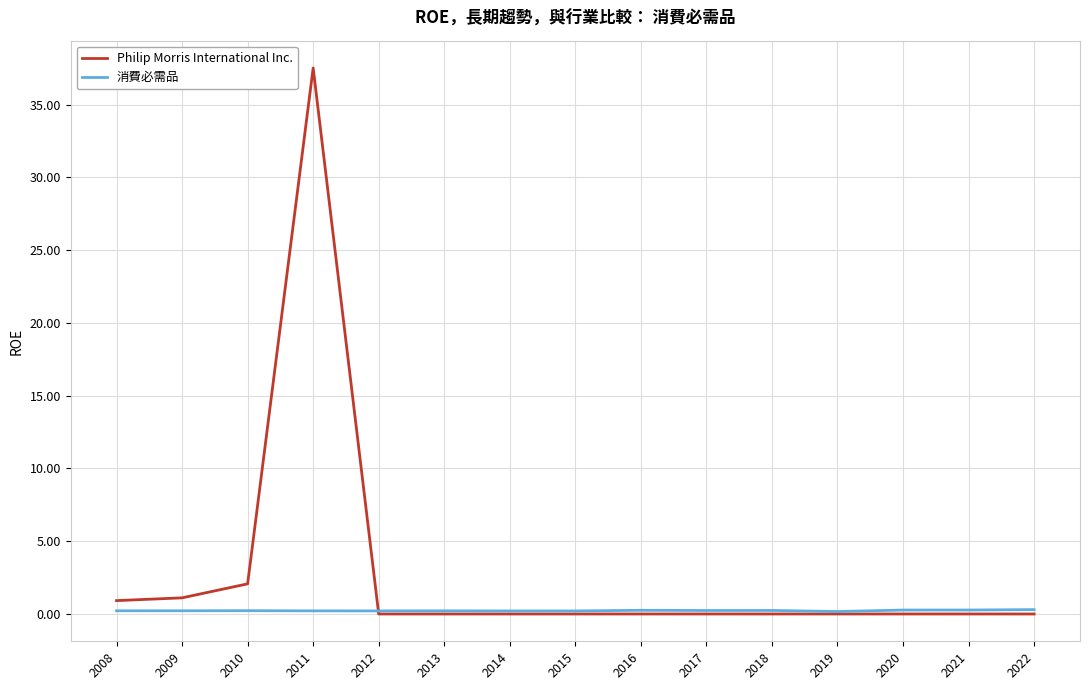

How many categories are shown in the chart?

15